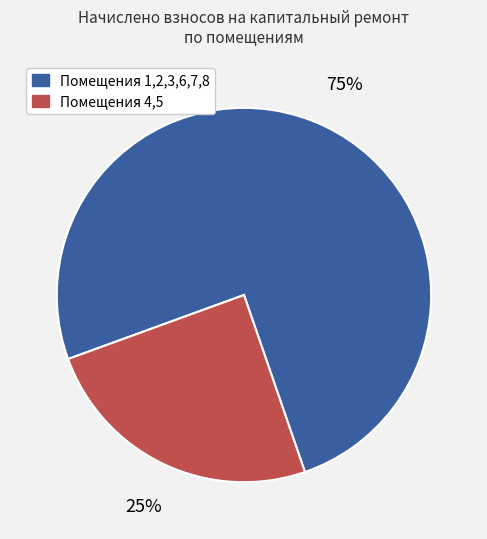

Do Помещения 4,5 and Помещения 1,2,3,6,7,8 together represent more than half of the pie?

Yes